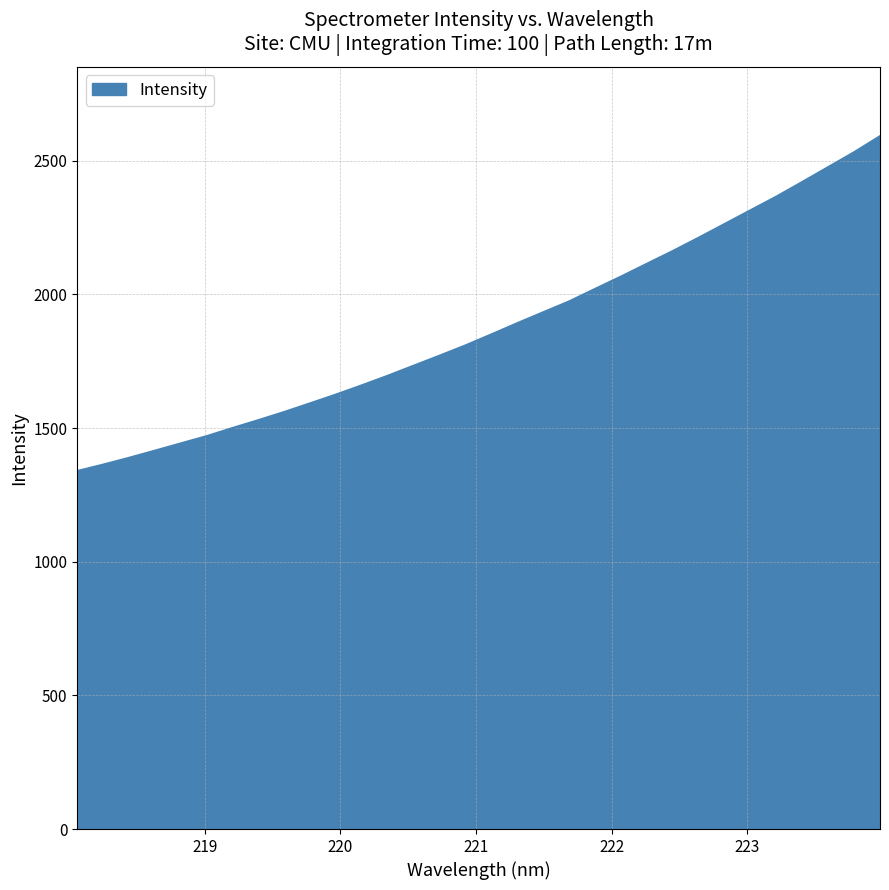

What is the difference between the maximum and minimum values?

1252.6